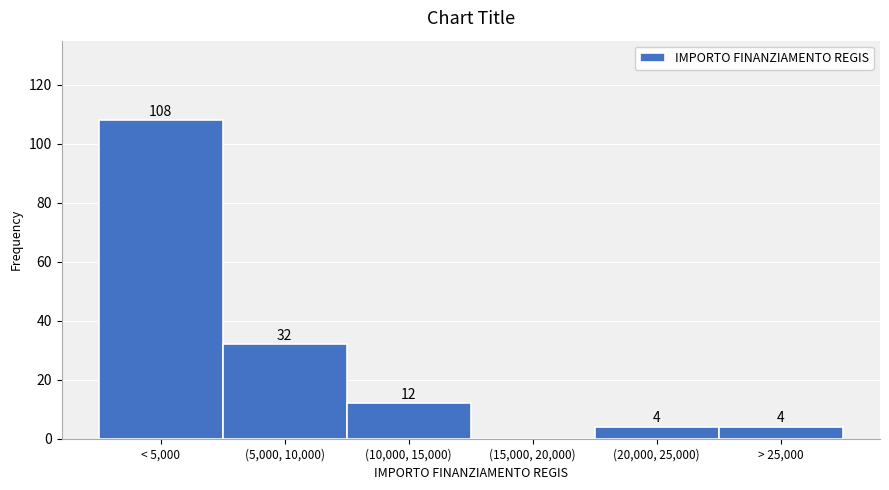

Reading left to right, list all the values displayed in this chart.

< 5,000=108	(5,000, 10,000)=32	(10,000, 15,000)=12	(15,000, 20,000)=0	(20,000, 25,000)=4	> 25,000=4